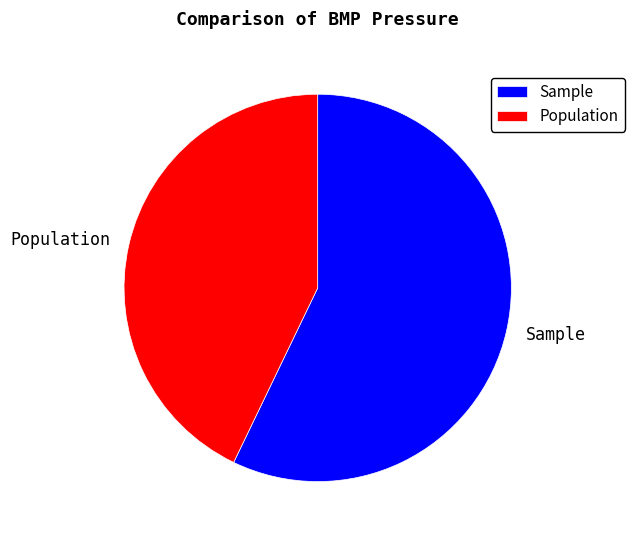

How many segments does this pie chart have?

2